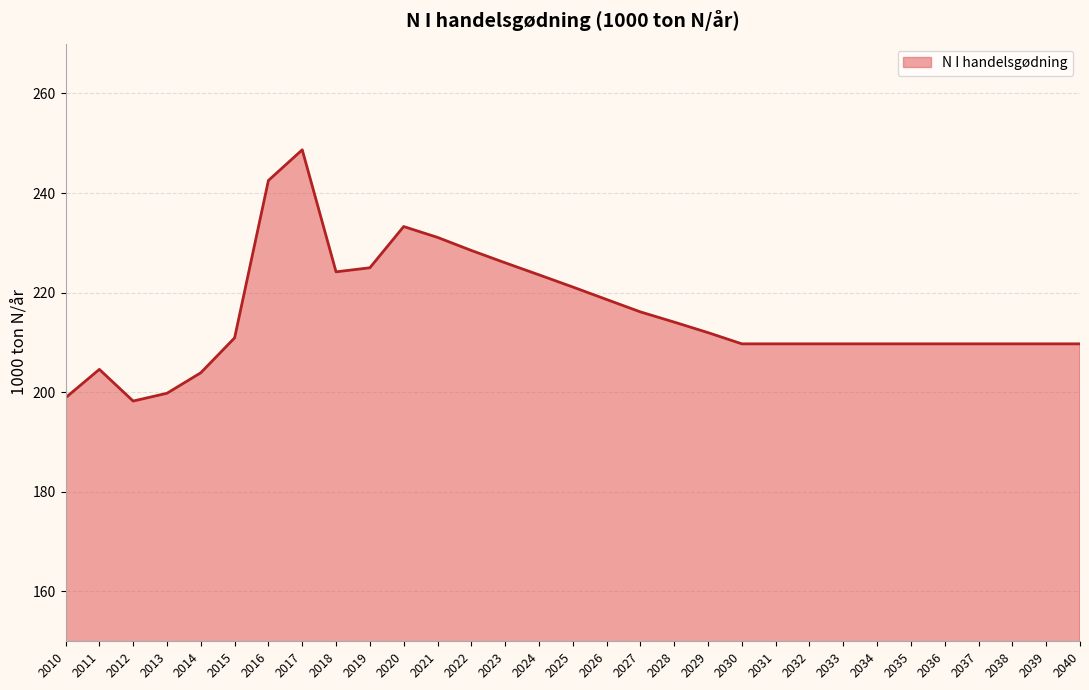

Where is the first local minimum?

2012